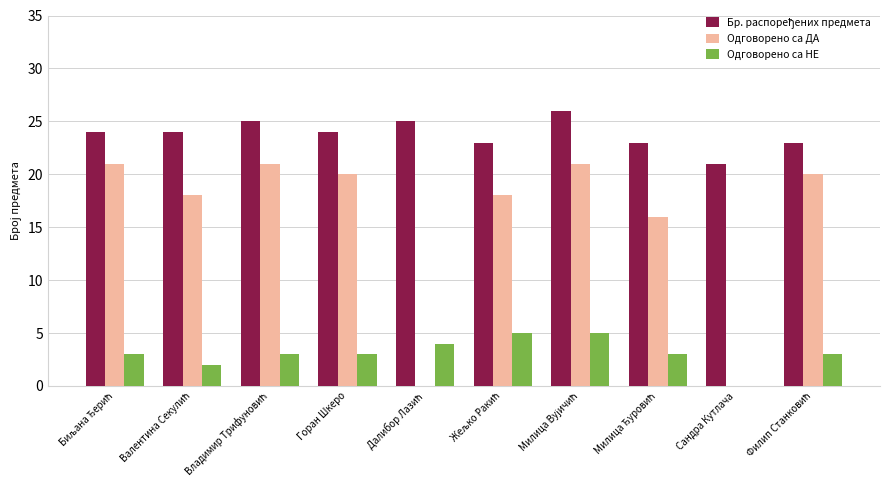

What is the greatest value displayed?

26